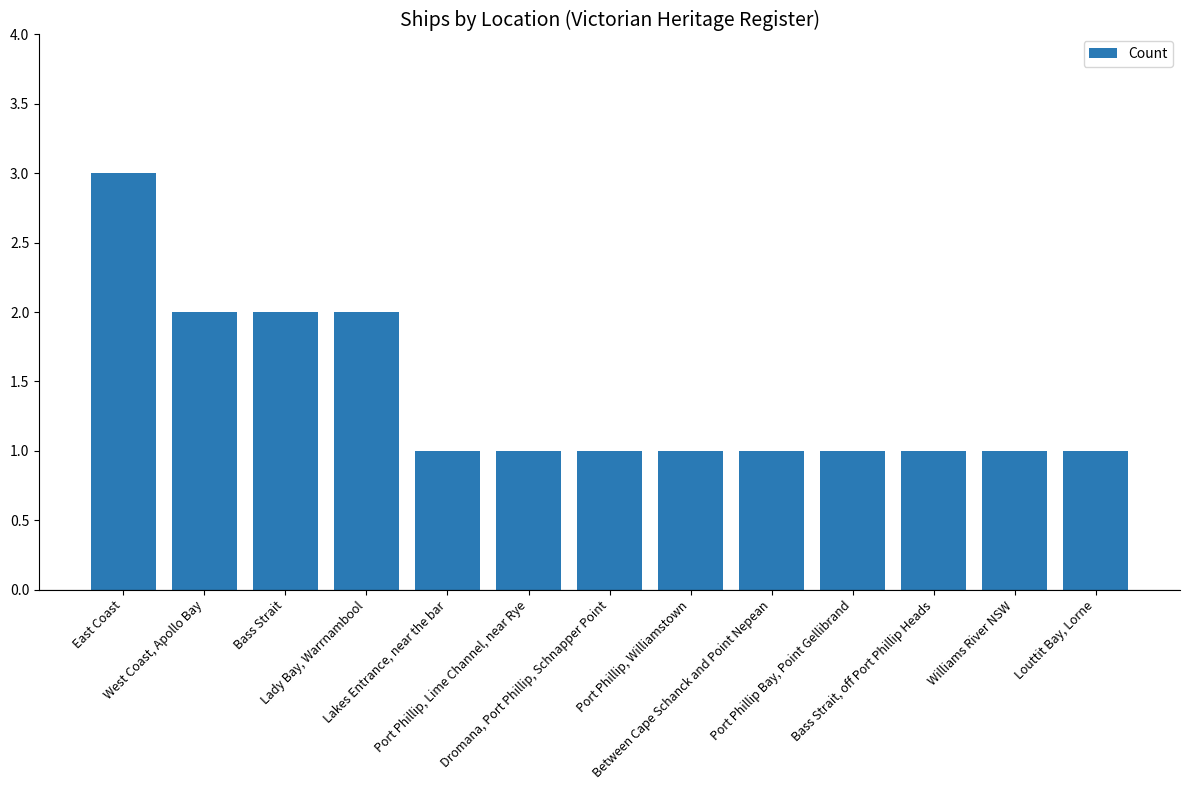

How many series are shown in this chart?

1